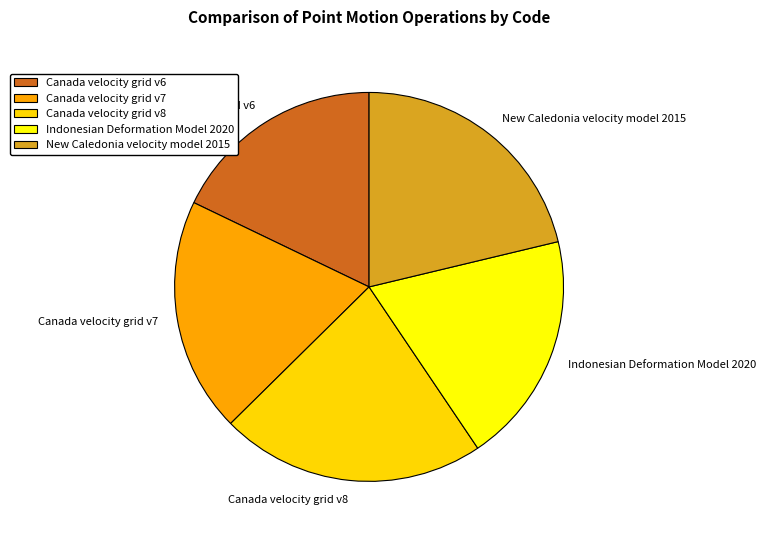

Which slice is the smallest?

Canada velocity grid v6